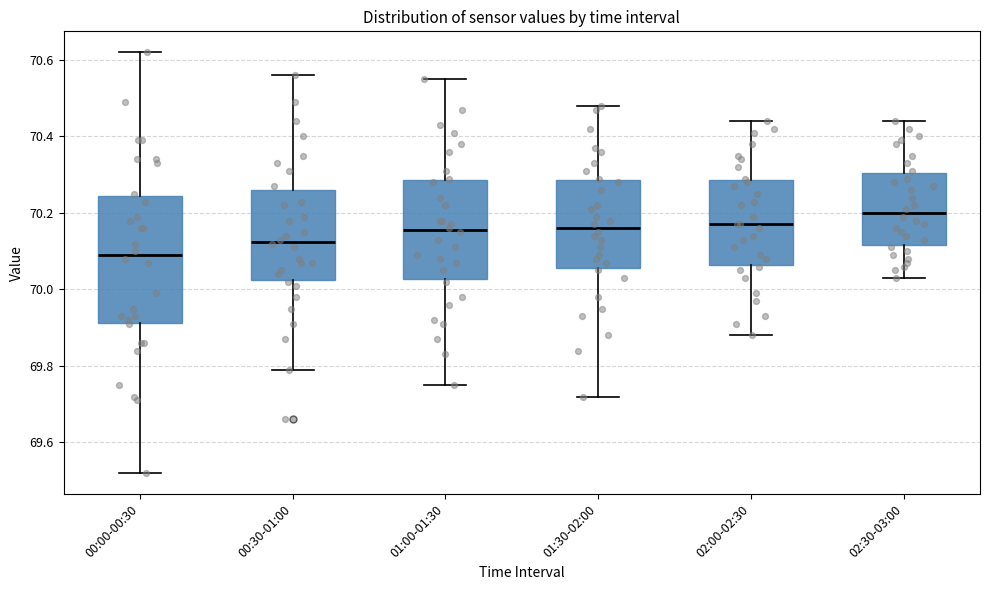

Reading left to right, transcribe this box plot: for each box, give where its median line is, the range the box spans, and where its two whiskers end, as read against the y-axis. The values are not printed on the chart, so give them approximately, as read against the axis.

00:00-00:30: median 70.10, box 69.92 to 70.24, whiskers 69.52 to 70.62
00:30-01:00: median 70.12, box 70.02 to 70.26, whiskers 69.80 to 70.56
01:00-01:30: median 70.16, box 70.02 to 70.28, whiskers 69.76 to 70.56
01:30-02:00: median 70.16, box 70.06 to 70.28, whiskers 69.72 to 70.48
02:00-02:30: median 70.18, box 70.06 to 70.28, whiskers 69.88 to 70.44
02:30-03:00: median 70.20, box 70.12 to 70.30, whiskers 70.04 to 70.44